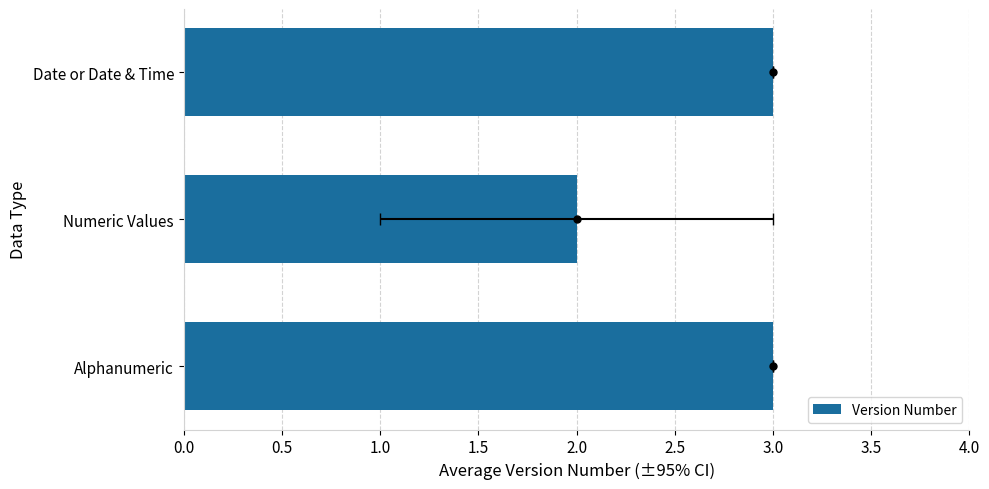

What is the smallest value displayed?

2